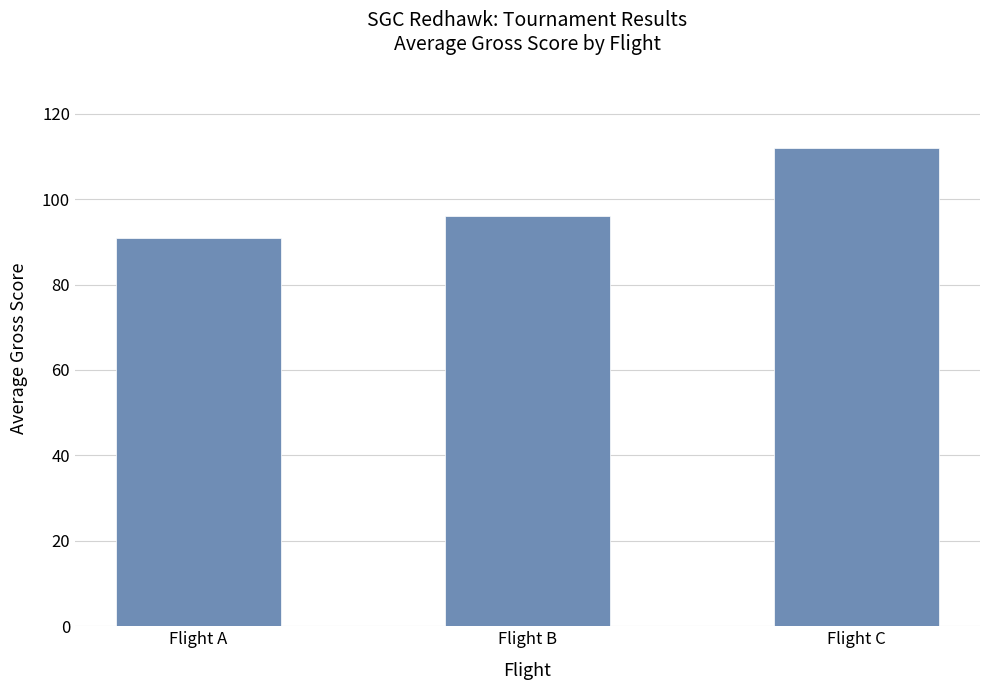

What is the change in value from Flight A to Flight C?

+21